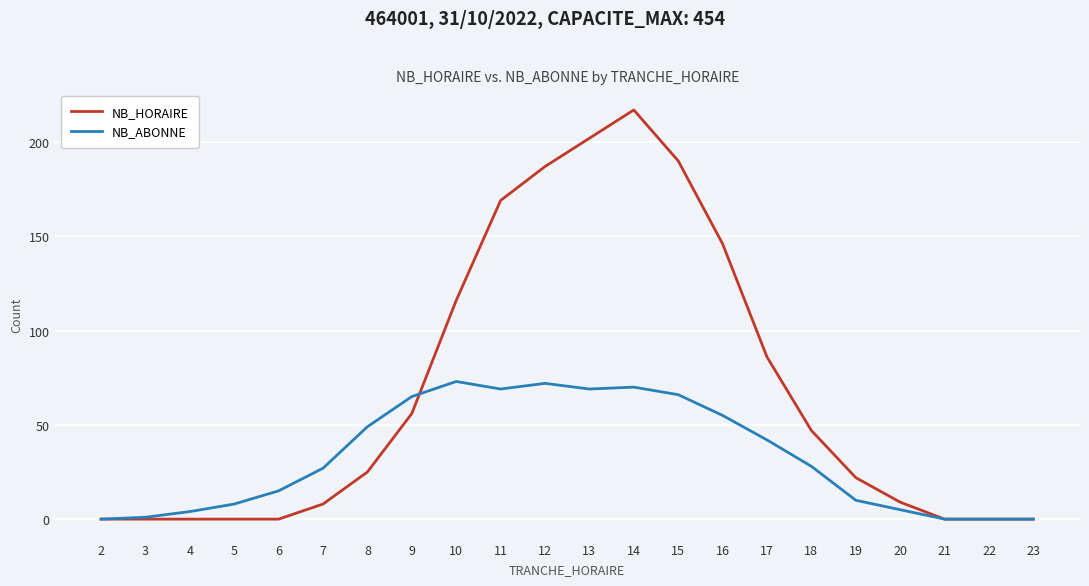

True or false: NB_ABONNE and NB_HORAIRE intersect in this chart.

True